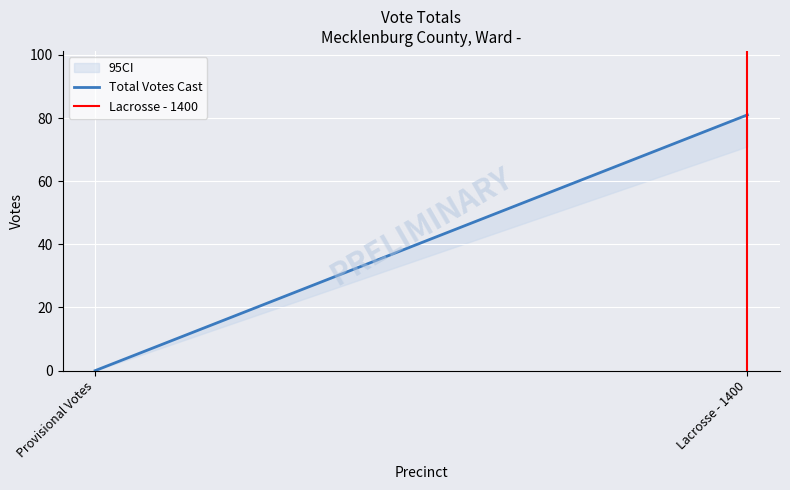

Is the value of Lacrosse - 1400 at Lacrosse - 1400 greater than the value of Total Votes Cast at Provisional Votes?

Yes